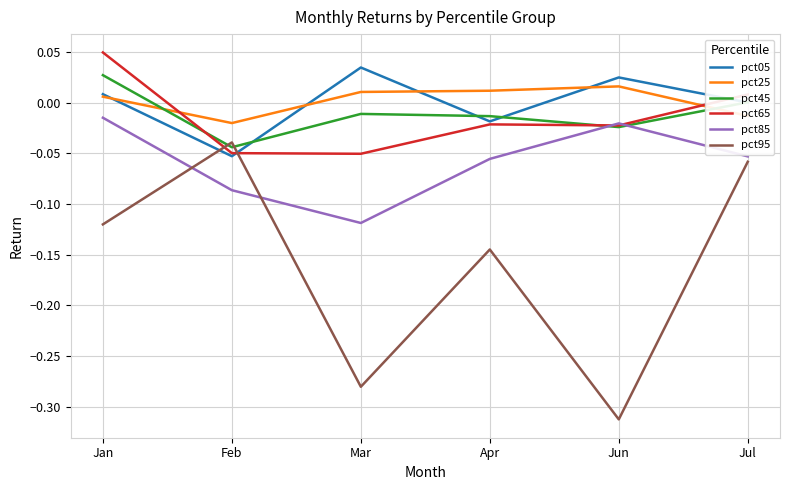

What position from the right is Jun?

2